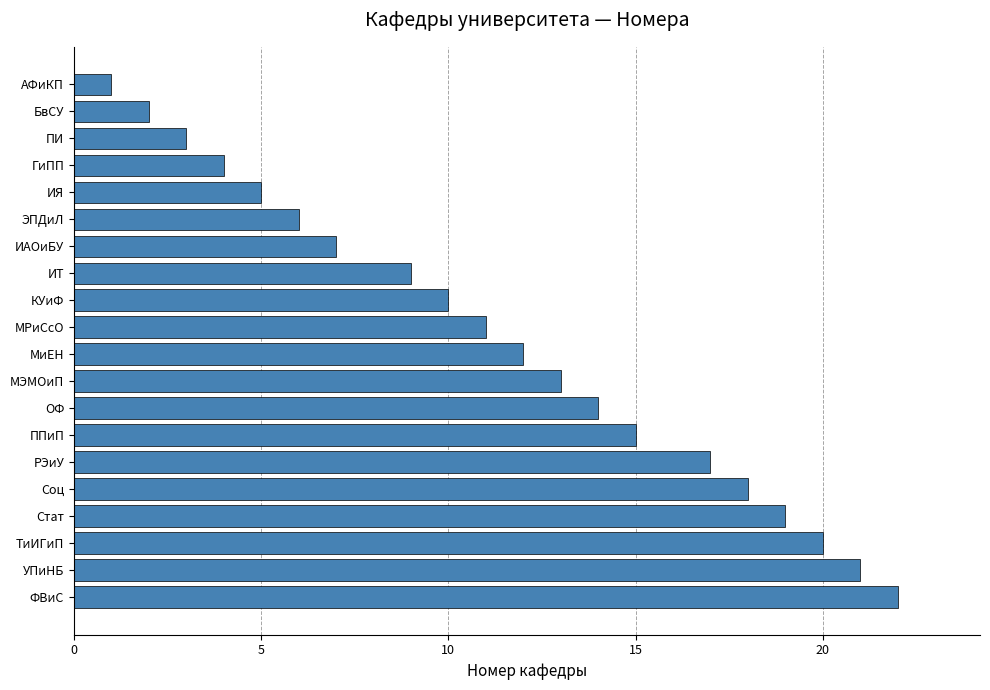

Which category has the highest value across all series?

ФВиС